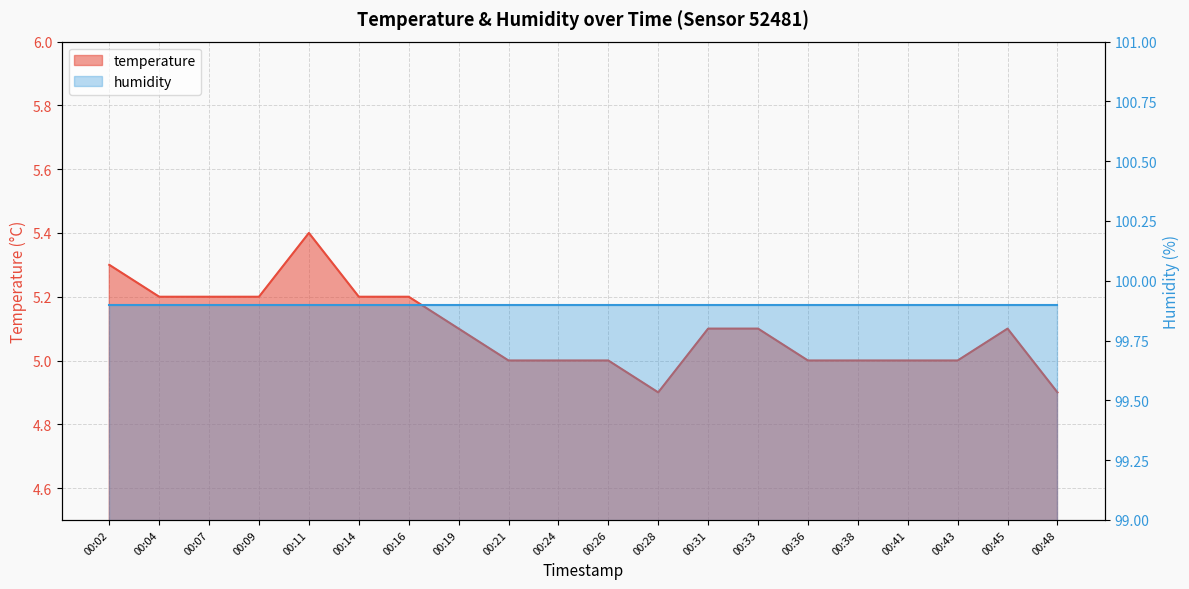

The chart shows a value of 5.2 at 00:14. True or false?

True